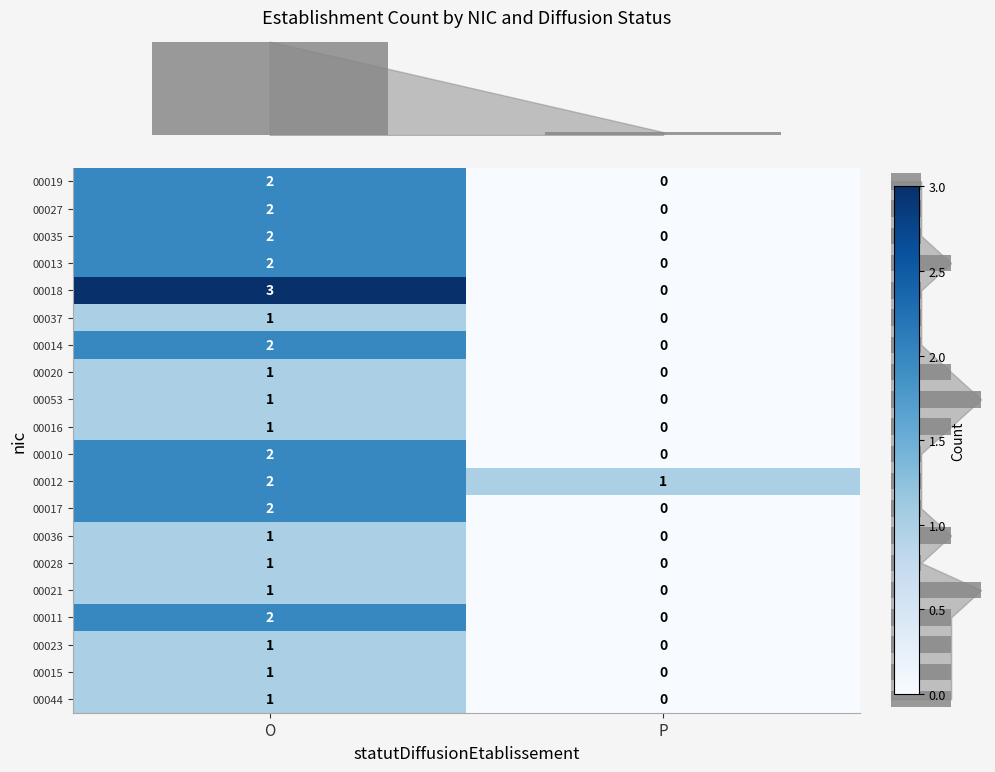

At which label does 00010 reach its minimum?

P